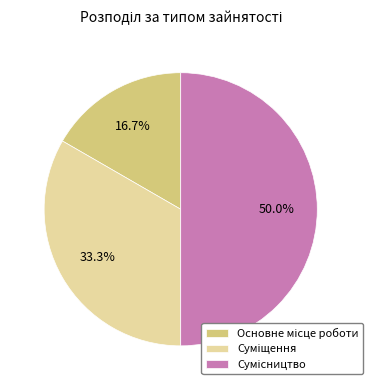

The Сумісництво slice represents 50% of the pie. True or false?

True